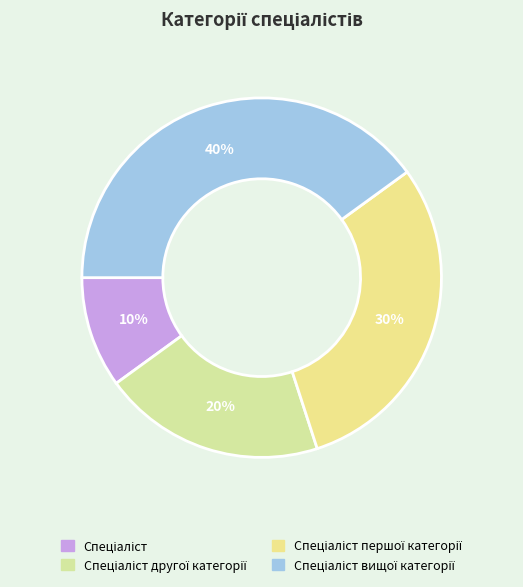

To the nearest percent, what is the difference between the largest and smallest slice percentages?

30%